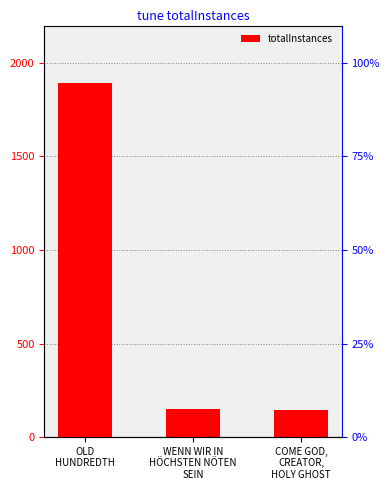

Are the bars horizontal?

No